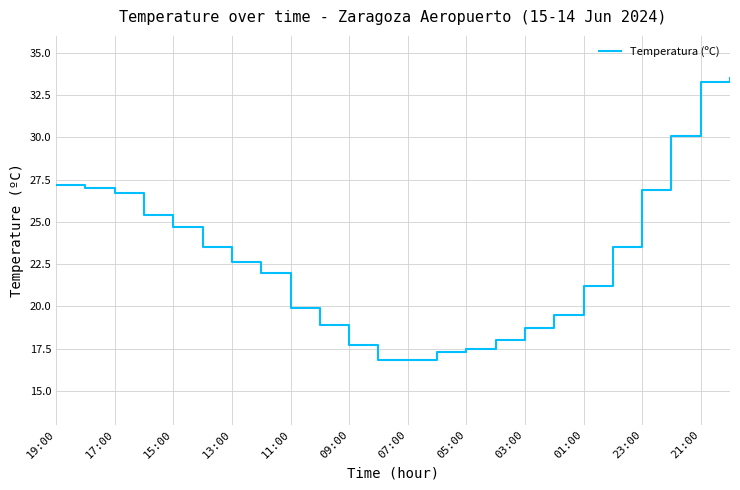

True or false: the data has more than 0 interior local peaks.

False